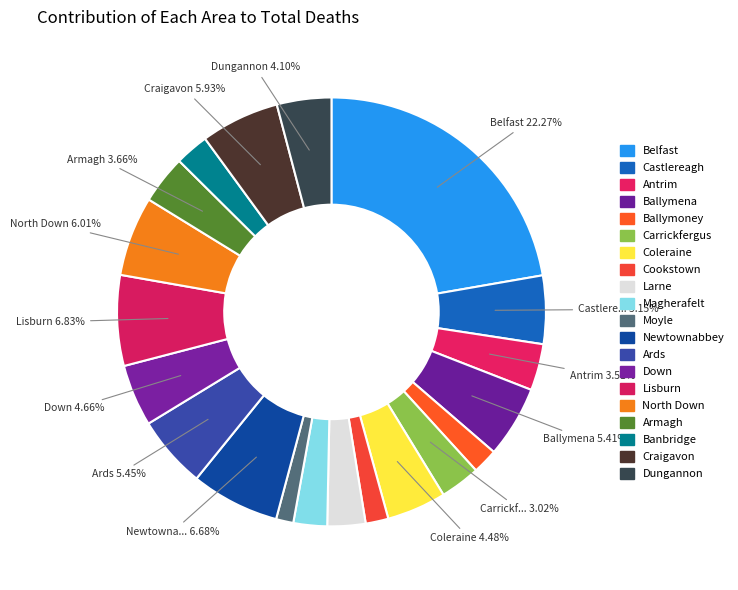

True or false: Down accounts for 5% of the total.

True